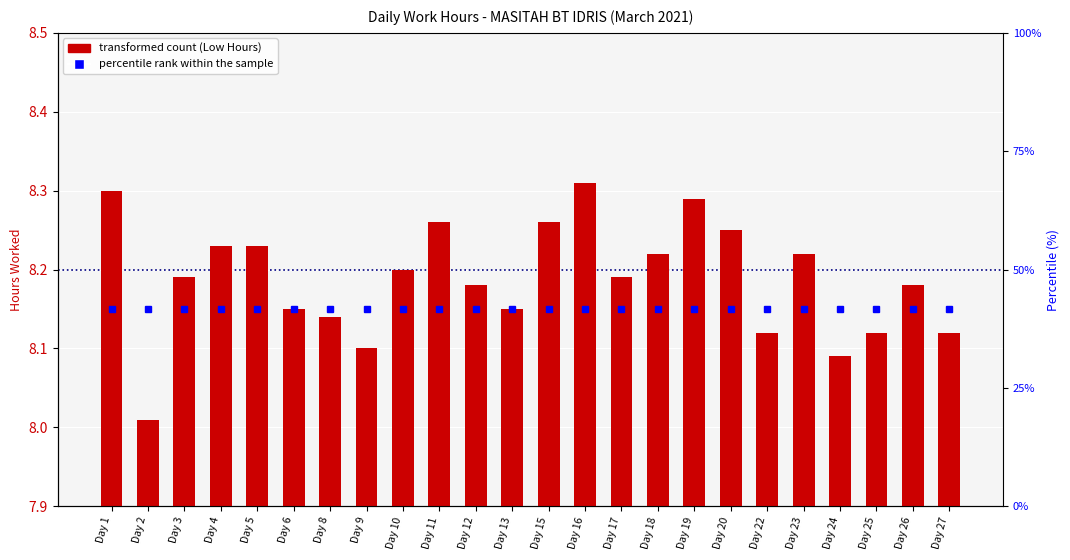

Approximately how many times larger is the value at Day 15 compared to Day 17?

1.0